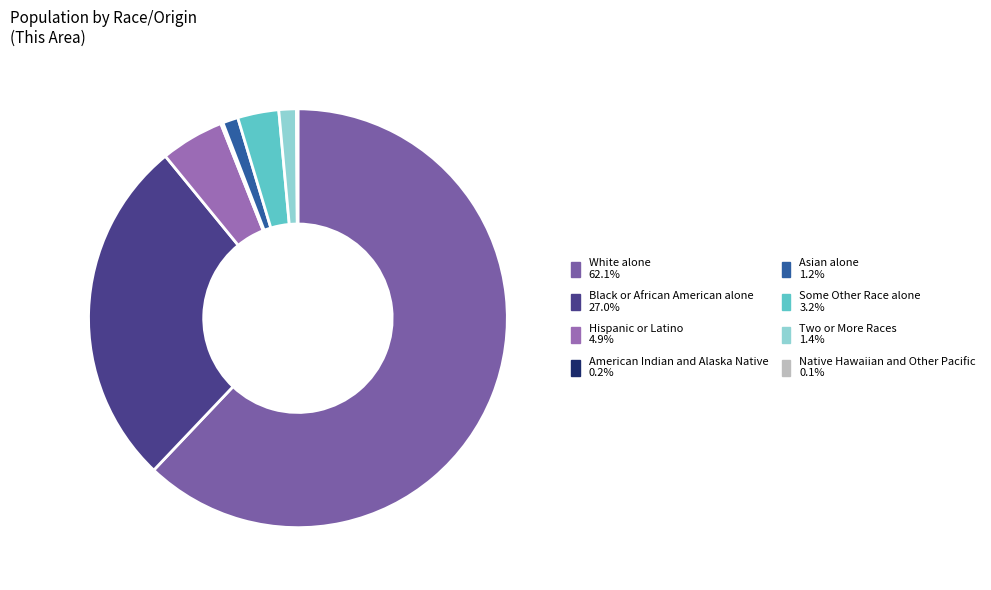

How many segments does this pie chart have?

8